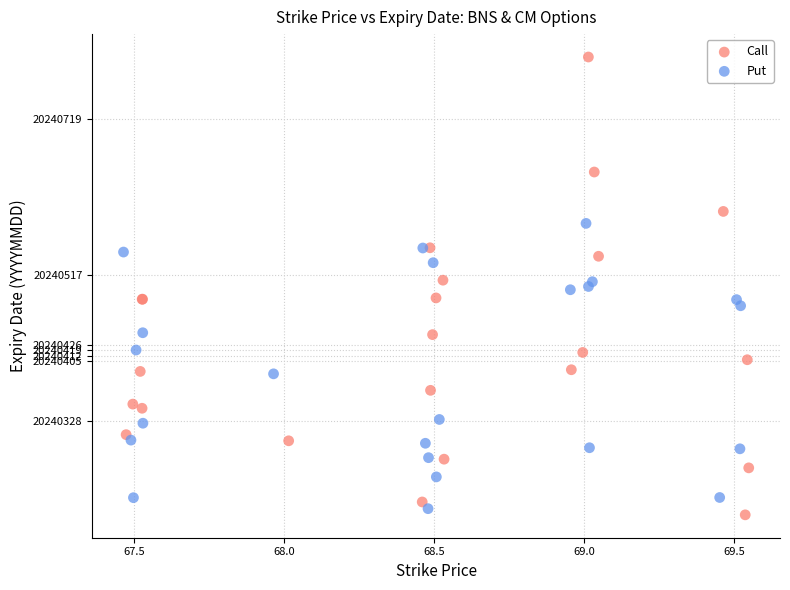

Which series reaches the maximum Y coordinate?

Call